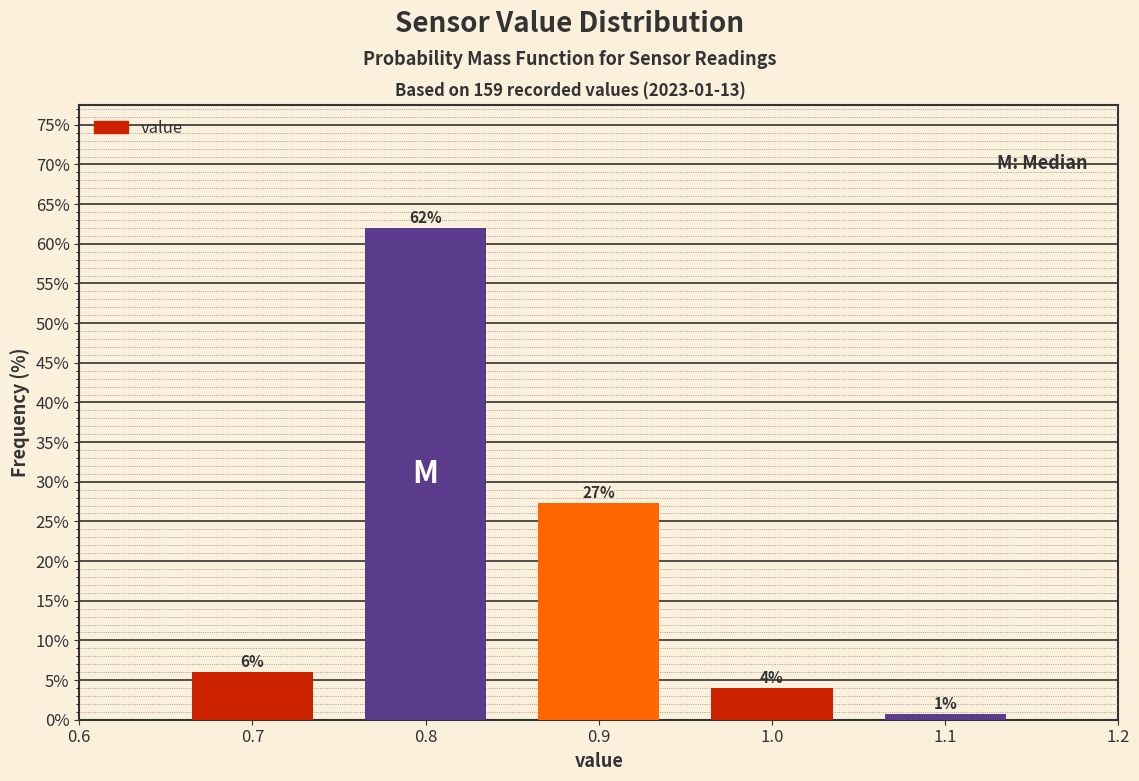

Which range on the x-axis has the tallest bar?

0.75 to 0.85